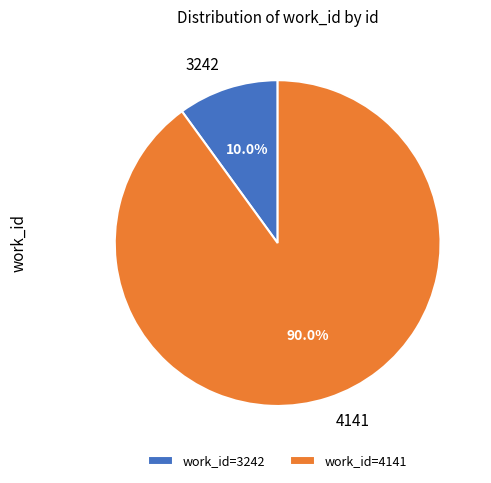

Combined, do 4141 and 3242 account for over 50%?

Yes